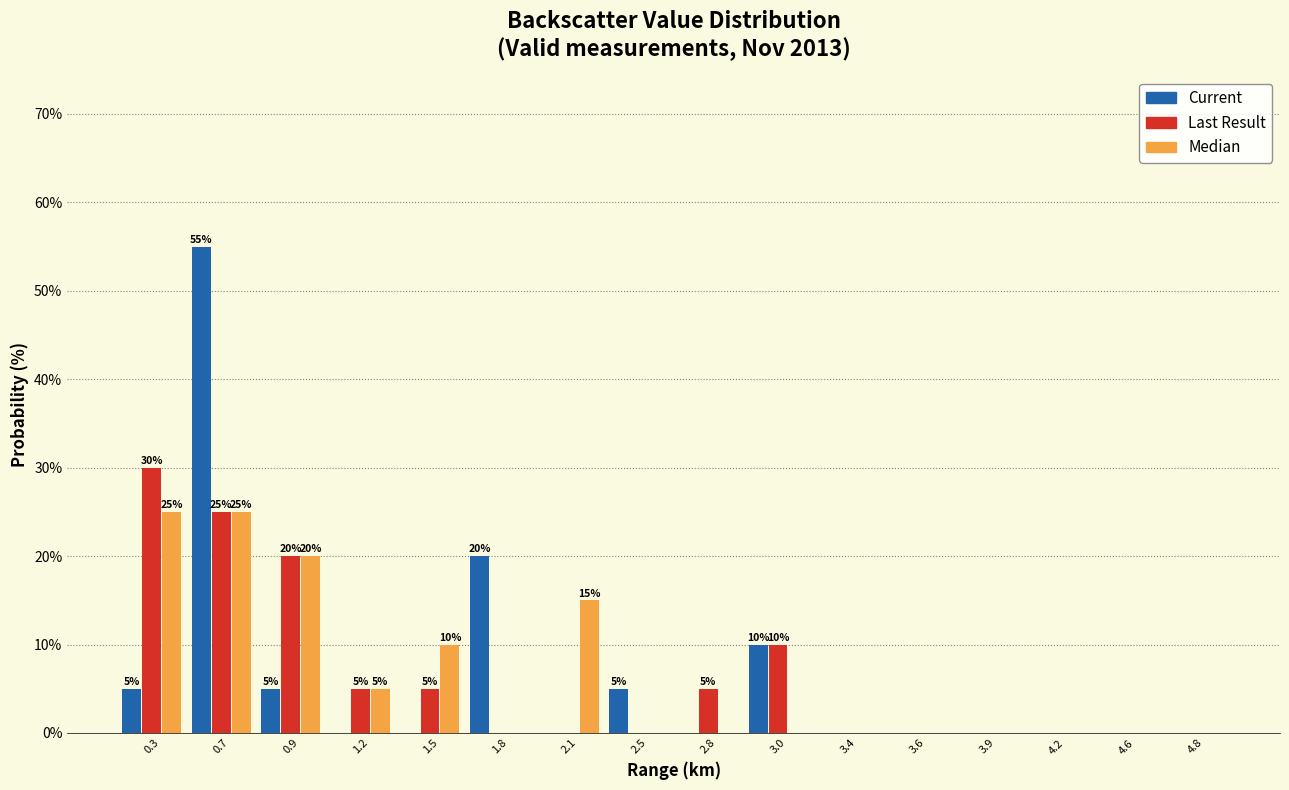

In the Current series, which range on the x-axis has the tallest bar?

0.5 to 0.8